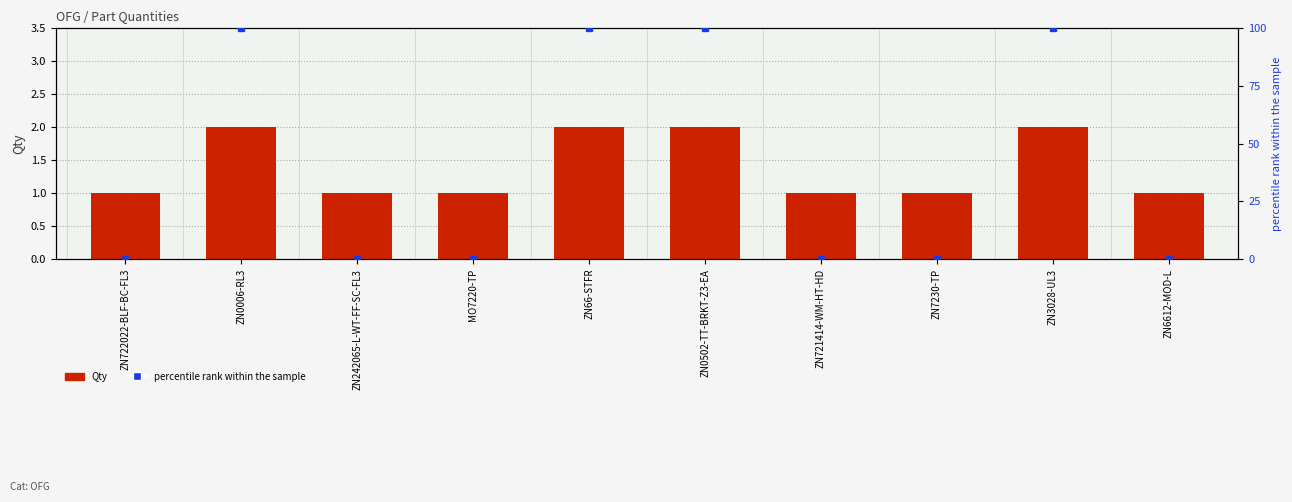

What are all the series names shown in the legend?

Qty, percentile rank within the sample